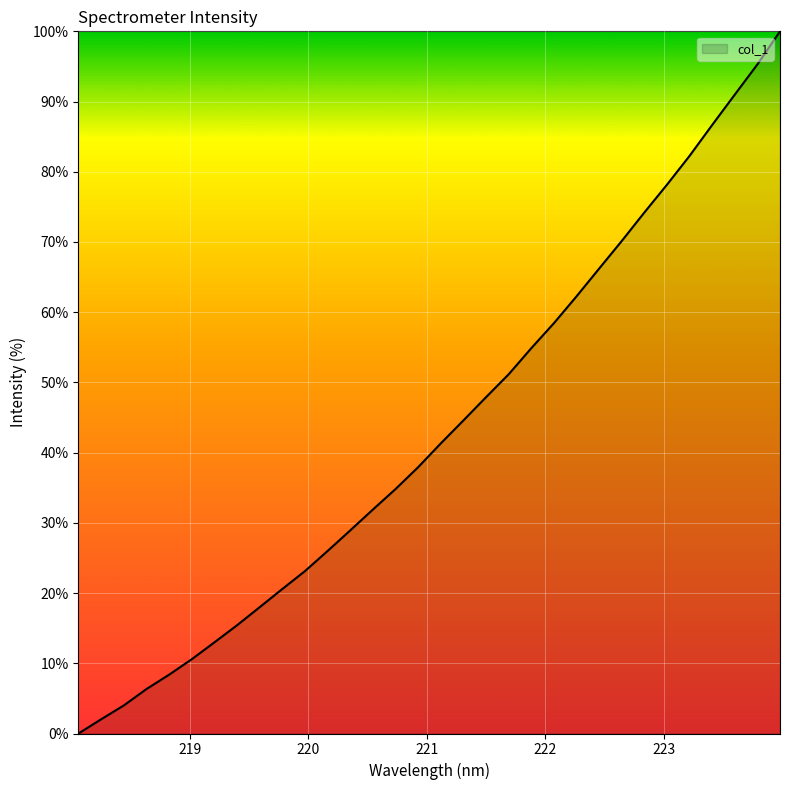

How many lines are shown in the chart?

1